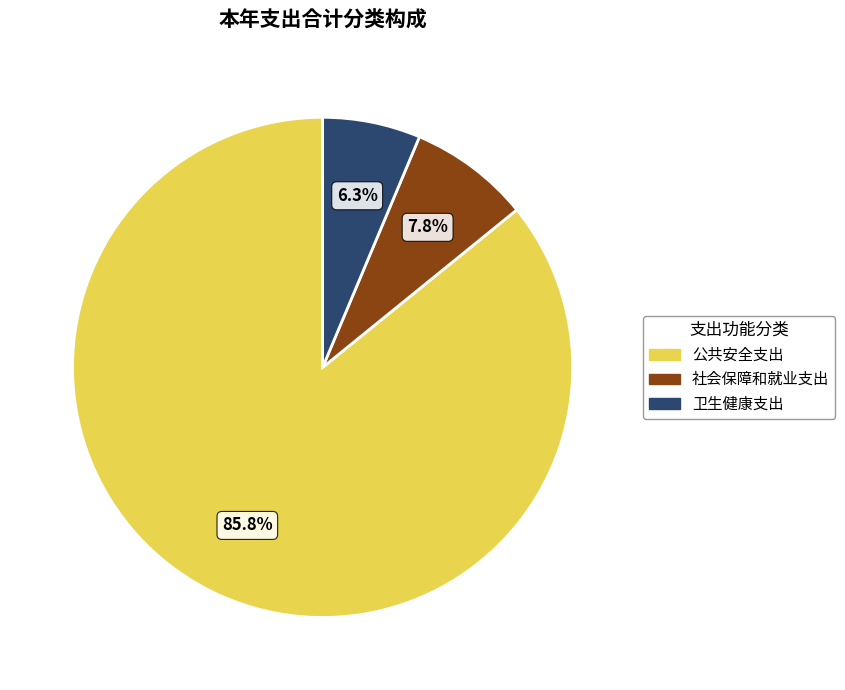

How many segments does this pie chart have?

3